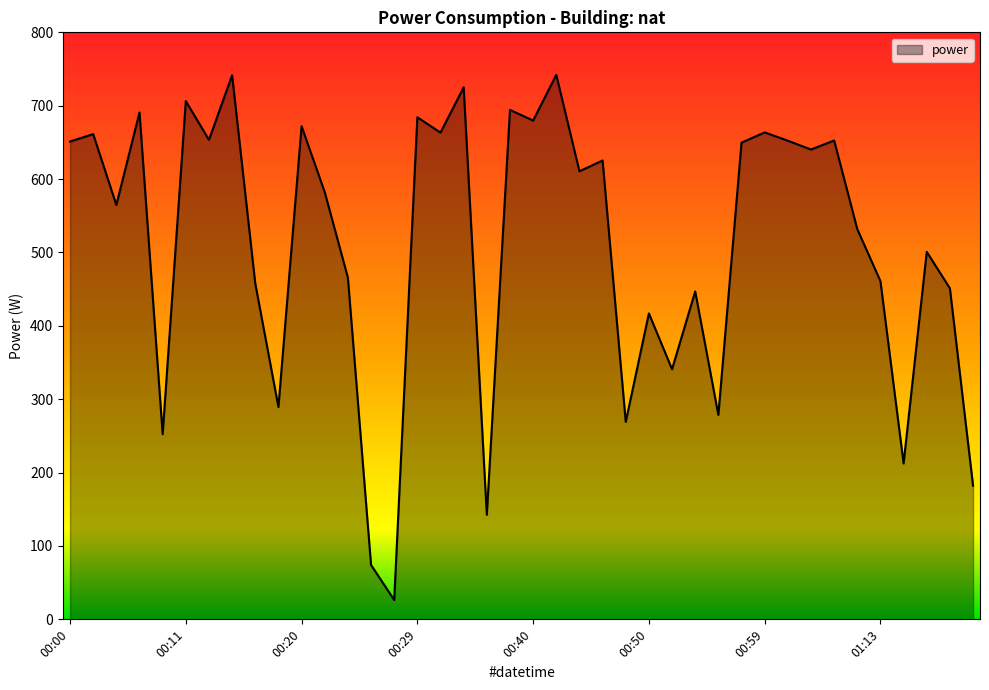

What is the difference between the maximum and minimum values?

715.7